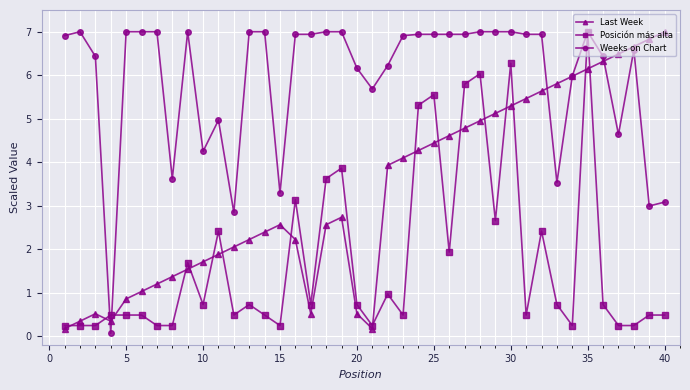

True or false: Last Week has more than 1 points higher than both neighbors.

True